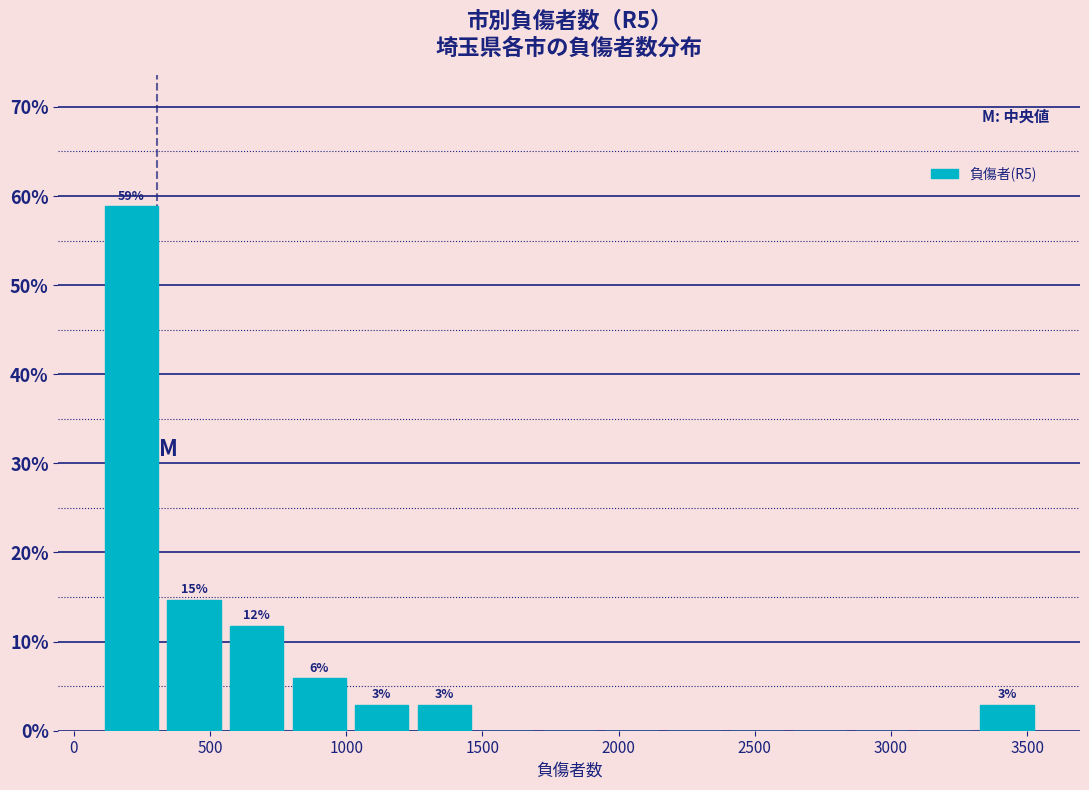

Over which range of the x-axis is the bar tallest?

100 to 350